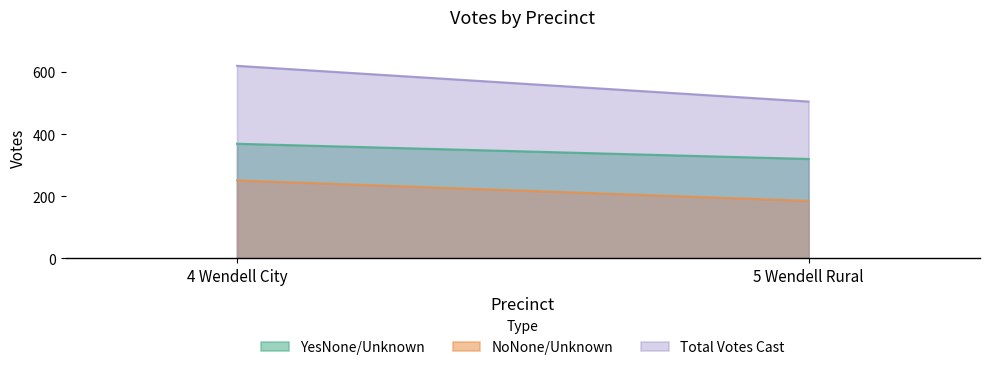

Does the chart display data point markers on the line(s)?

No